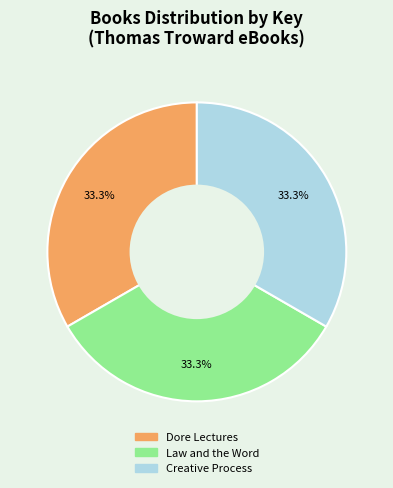

Does any single category account for the majority?

No